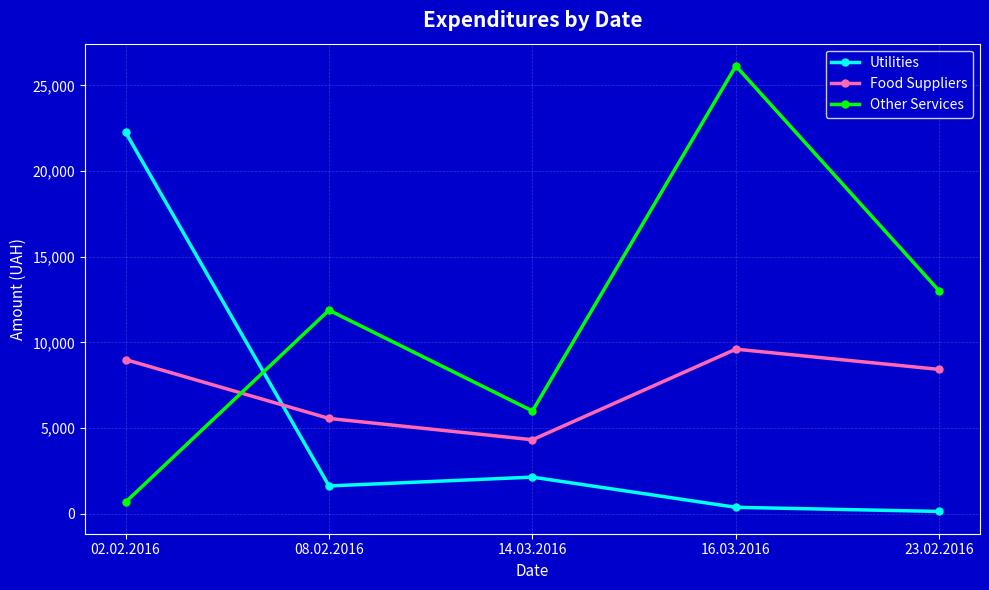

What is the spread (max minus min) of values at 16.03.2016?

25757.6